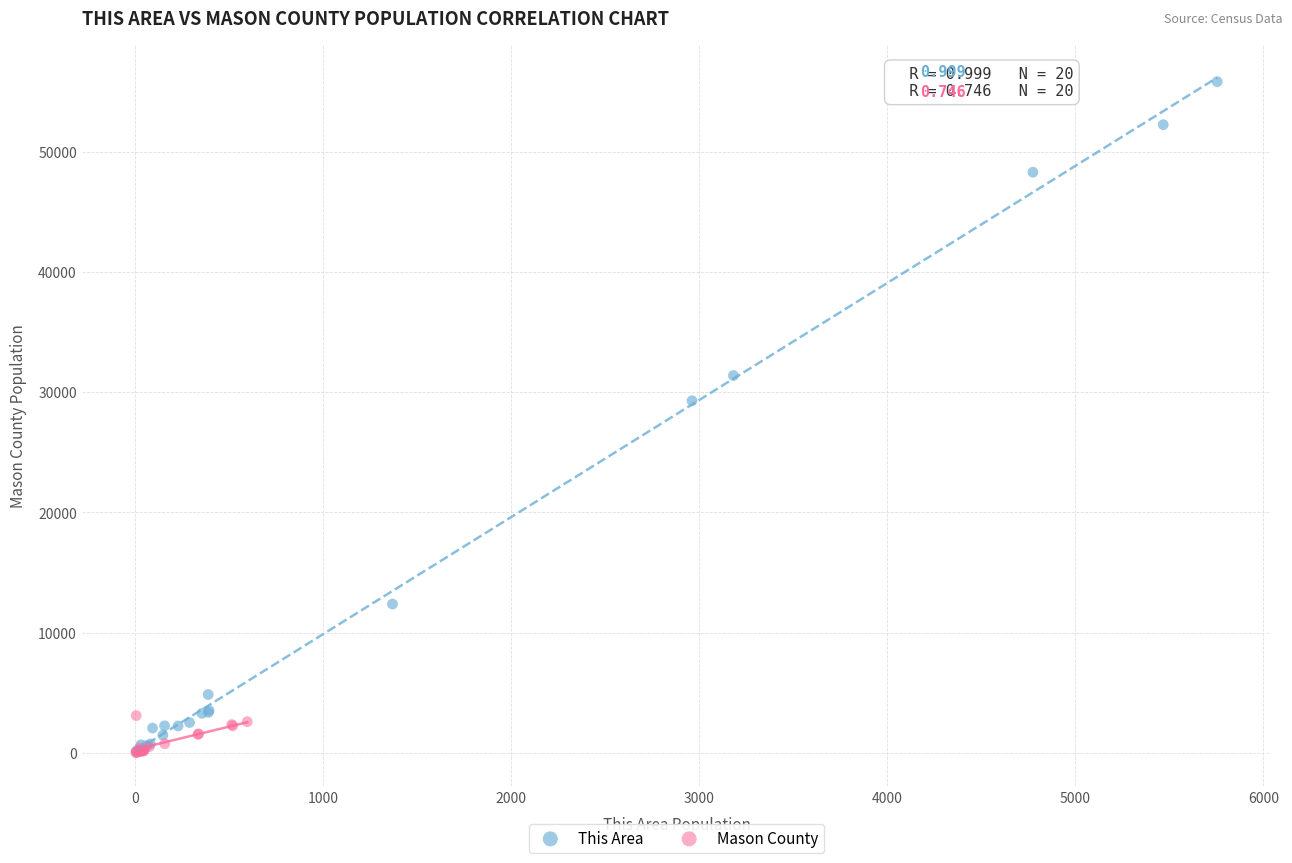

Which series has the widest spread of Y values?

This Area